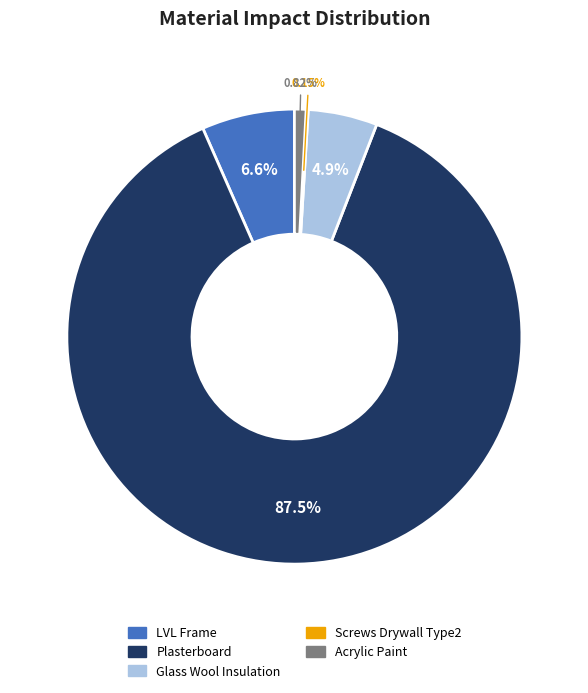

Is the sum of Glass Wool Insulation and Acrylic Paint greater than half?

No